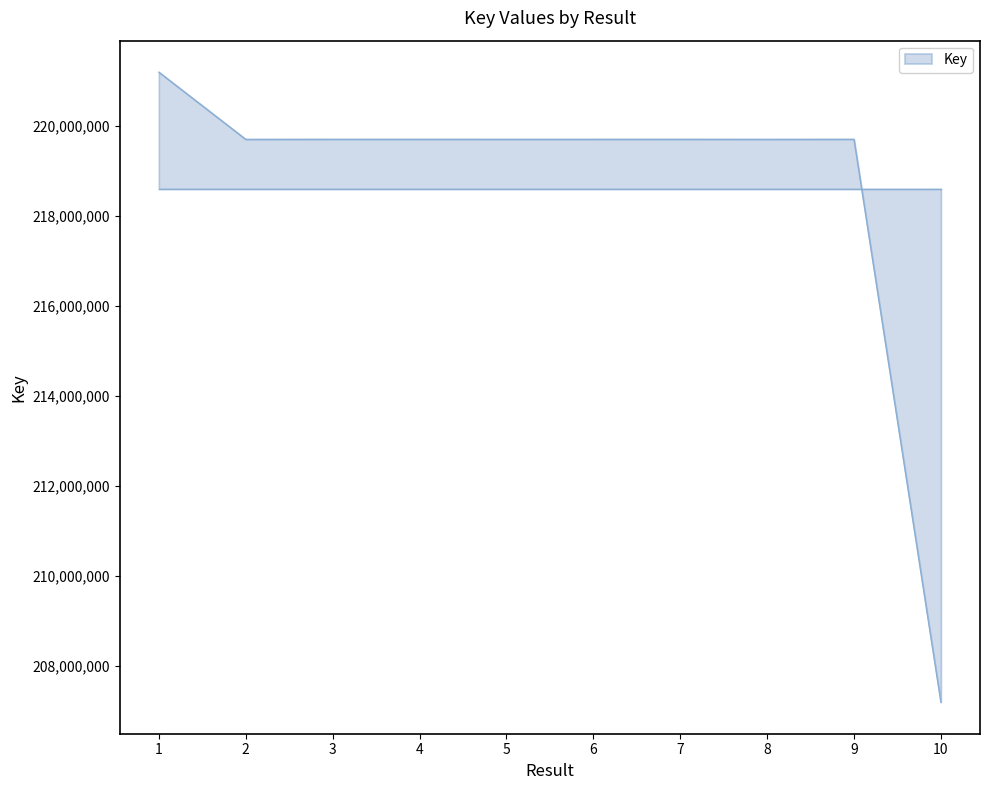

What is the minimum value shown in the chart?

207188064